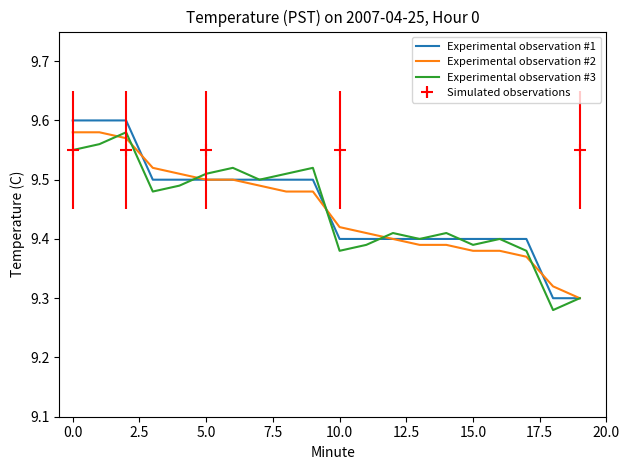

What is the label of the 18th point from the left?

17